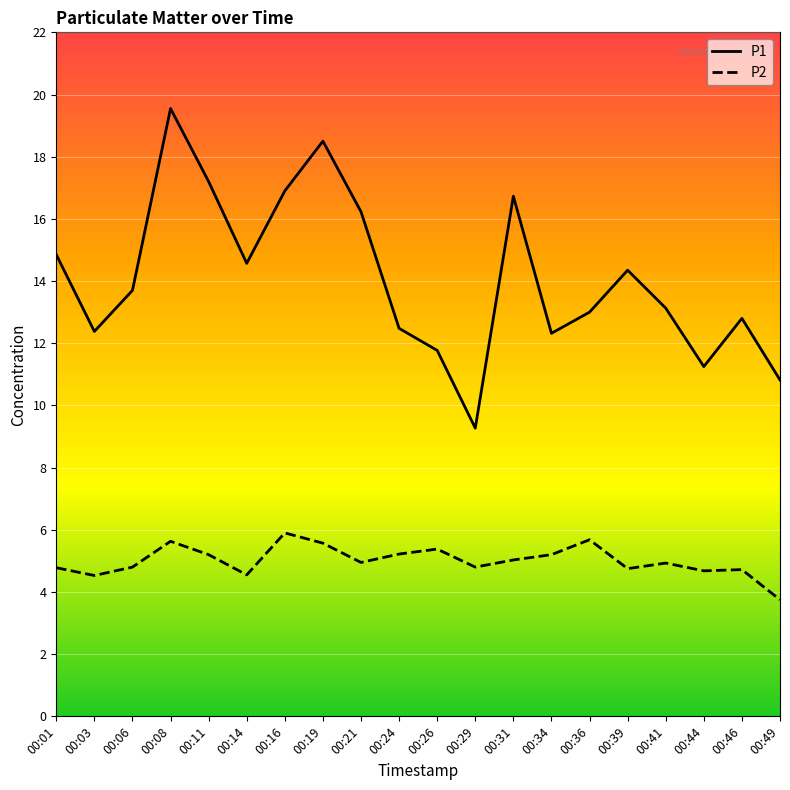

True or false: P2 has a value of 2.1 at 00:06.

False